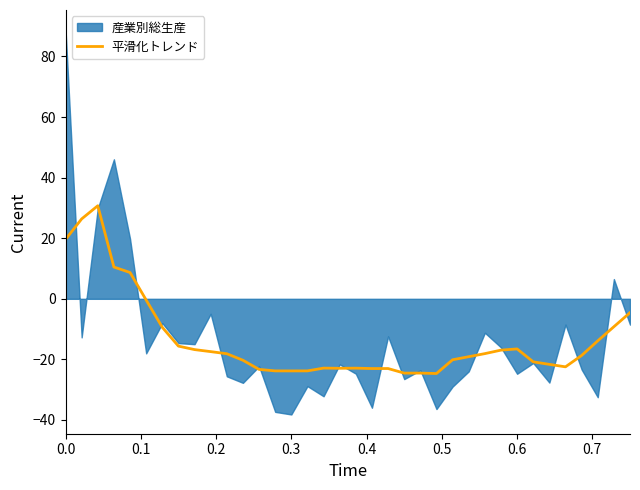

What is the minimum value for 平滑化トレンド?

-24.7